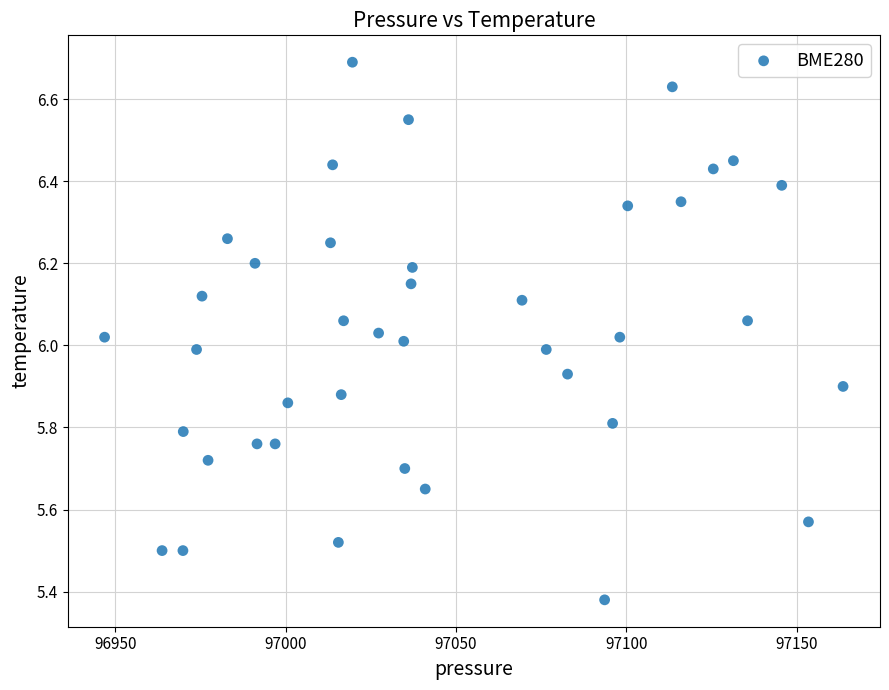

What is the range of Y values (max minus min)?

1.3